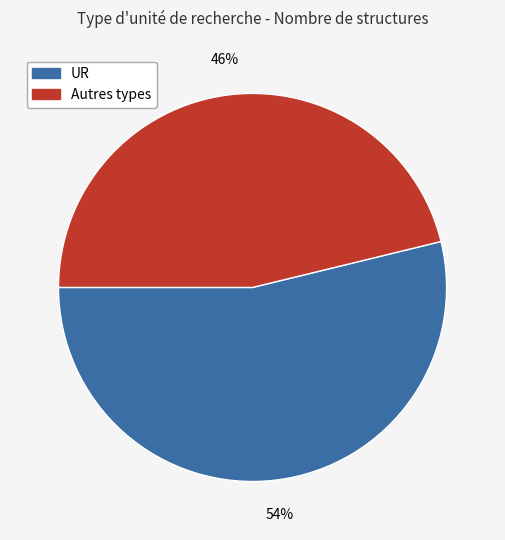

How many segments does this pie chart have?

2